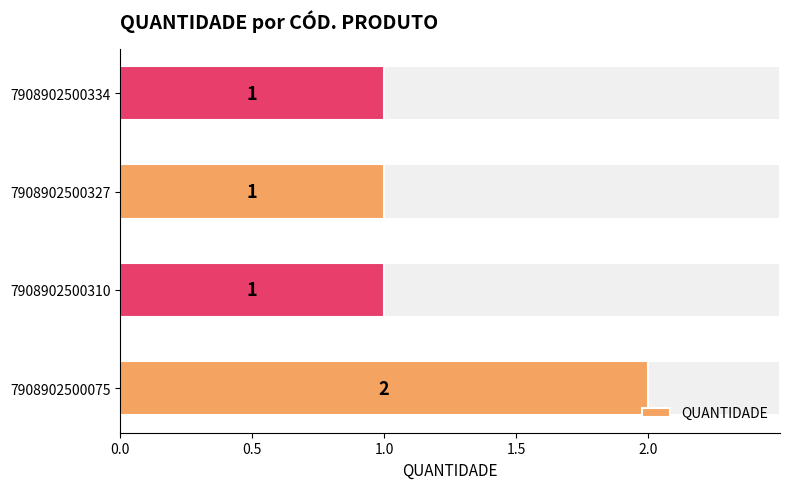

The chart shows a value of 2 at 7908902500075. True or false?

True